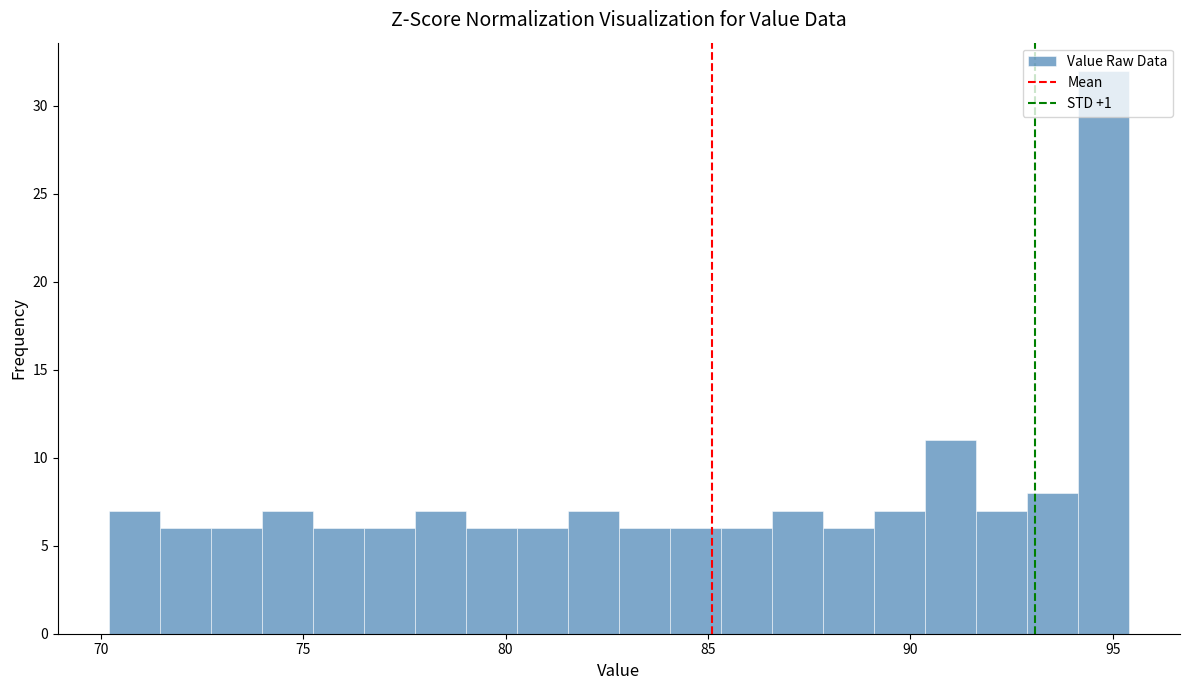

Read against the x-axis, roughly where is the centre of the tallest bar?

95.0